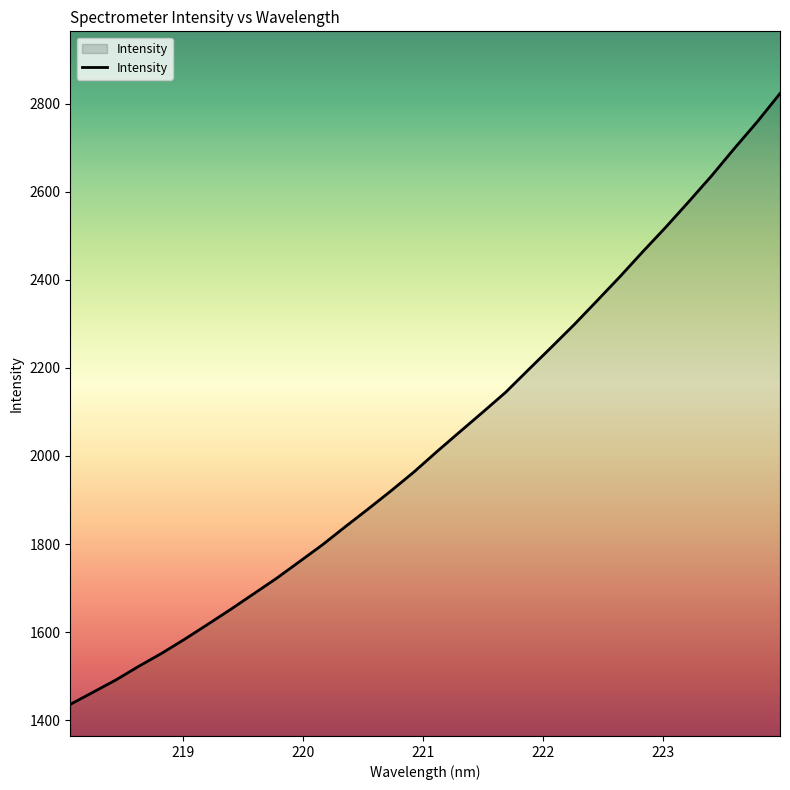

What is the minimum value shown in the chart?

1435.7